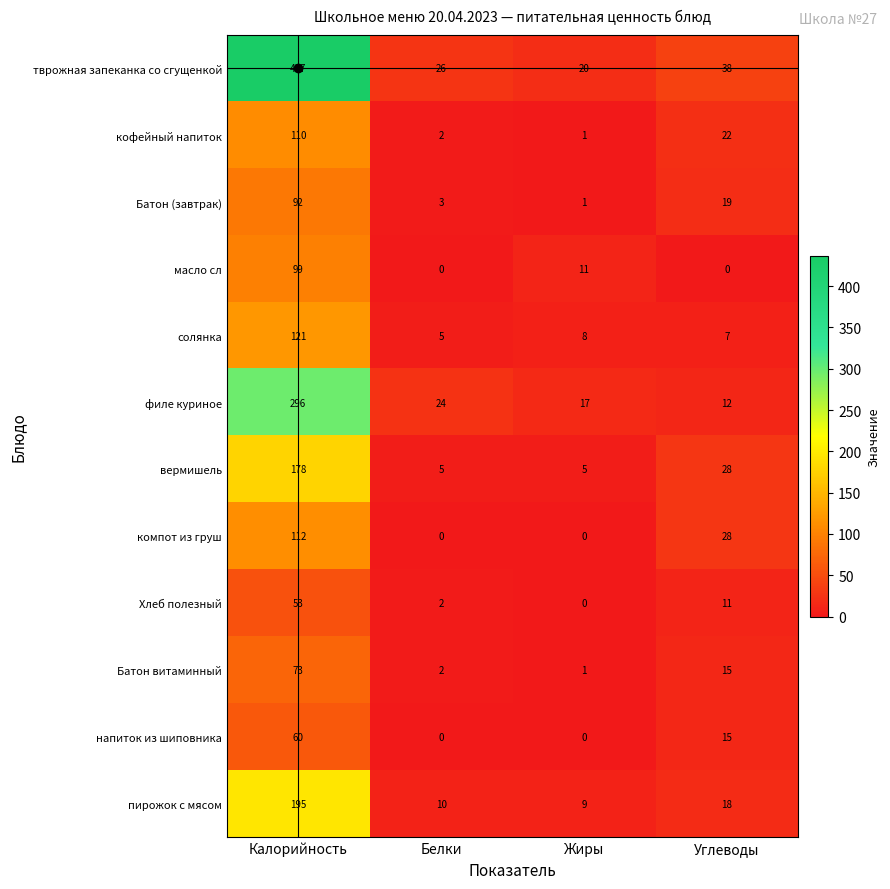

At which category is the sum across all series the highest?

Калорийность